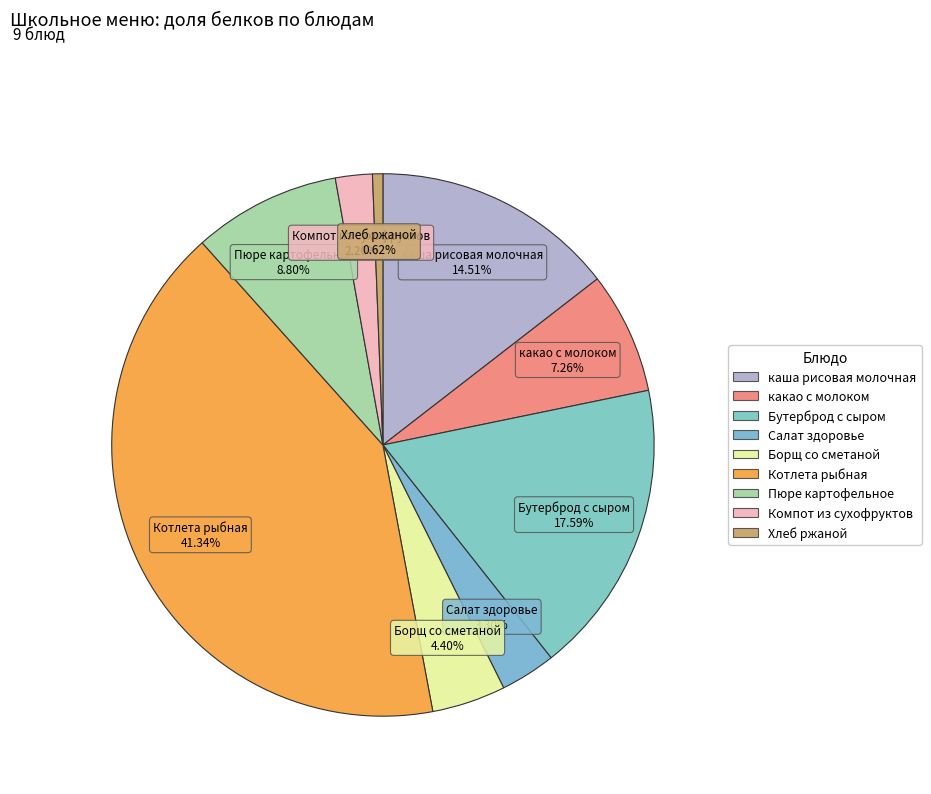

What portion of the pie excludes Борщ со сметаной?

95.6%